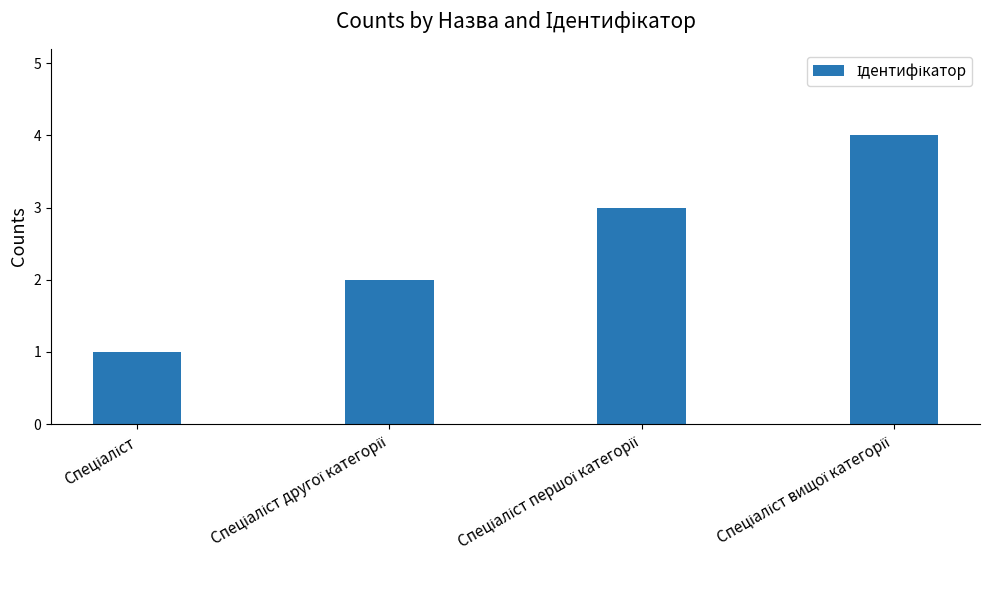

Are the bars horizontal?

No